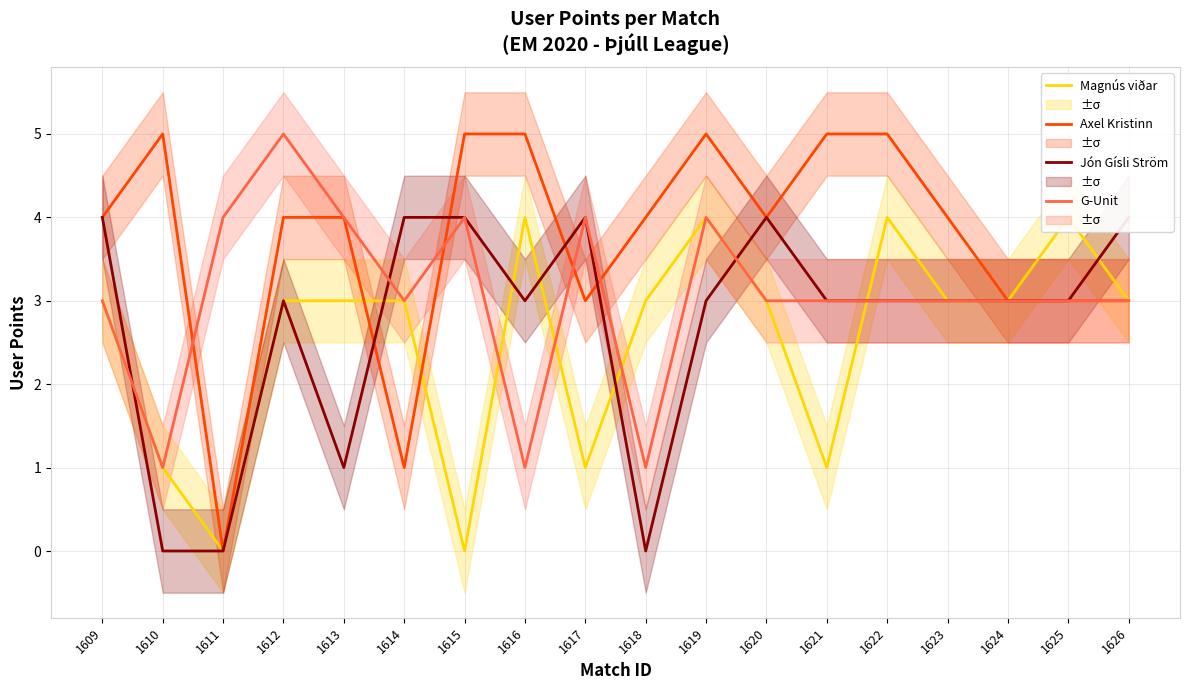

What is the total value across all series at 1625?

13